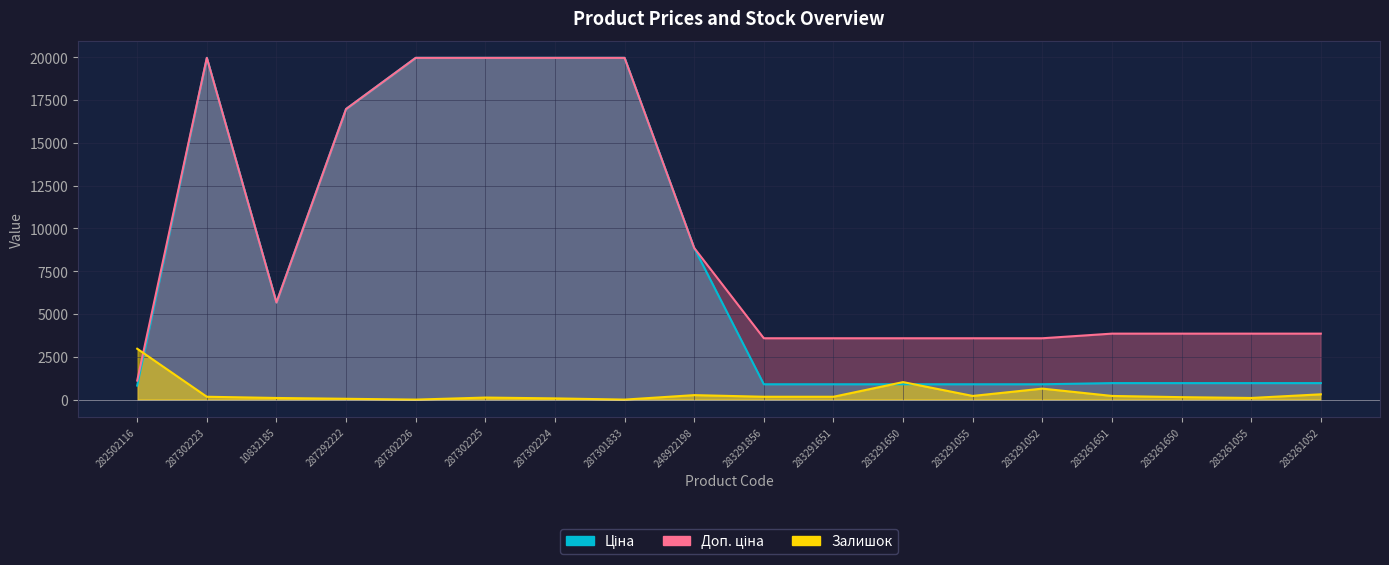

Does the chart have visible grid lines?

Yes